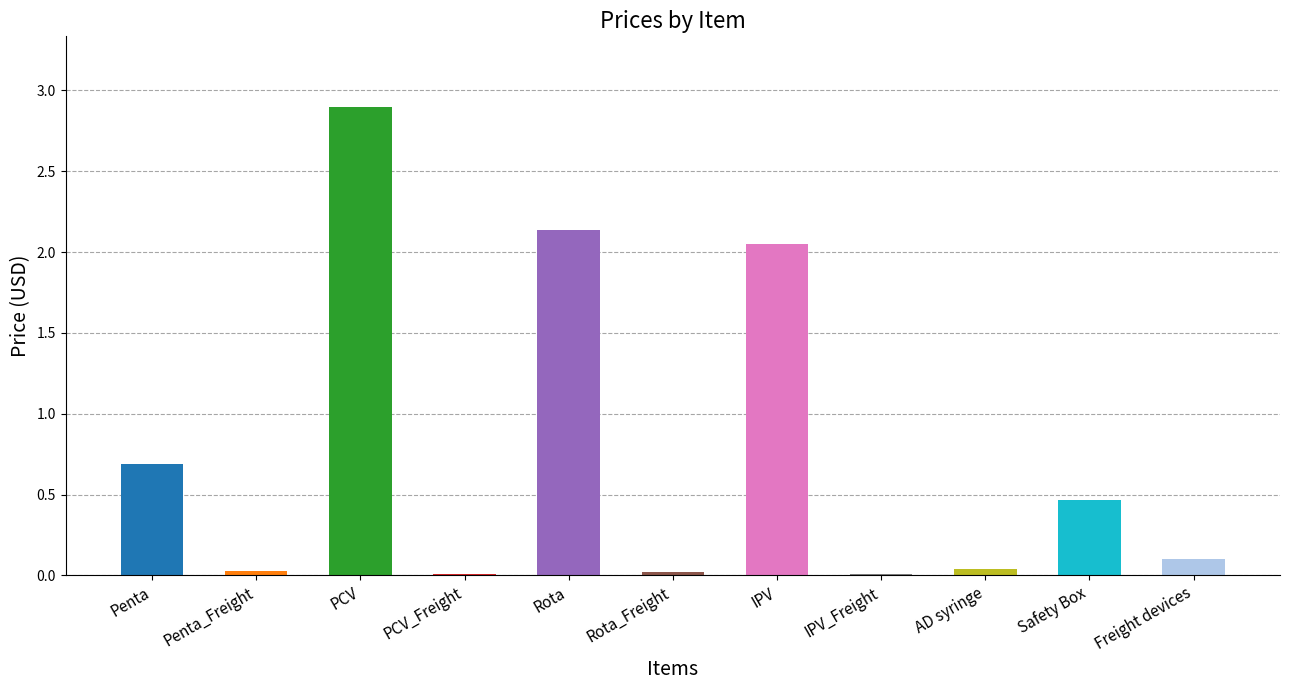

Where is the data nearest to the value 1?

Penta